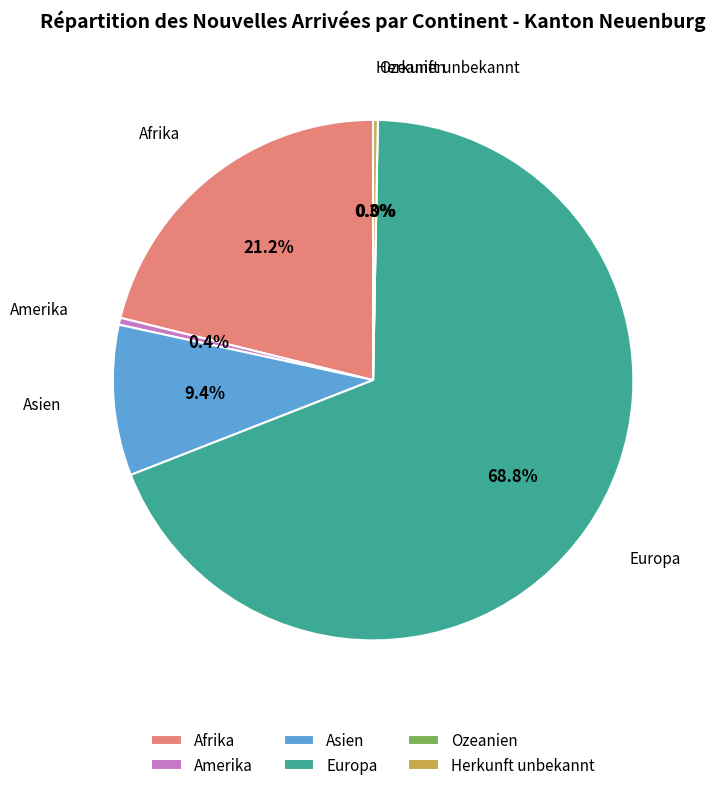

What is the majority slice?

Europa